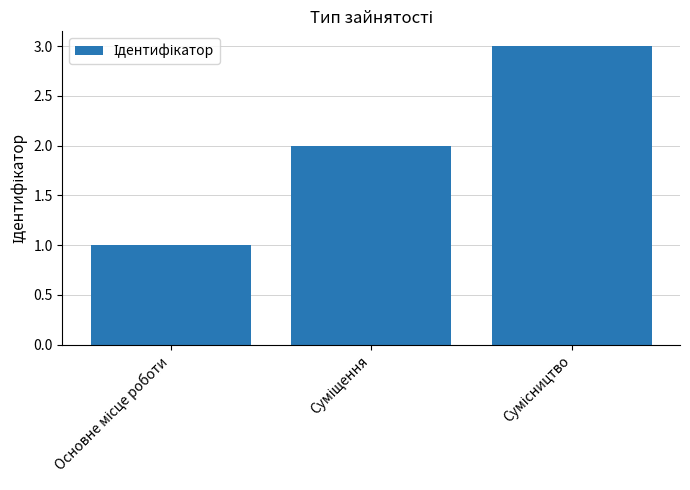

What is the maximum value shown in the chart?

3